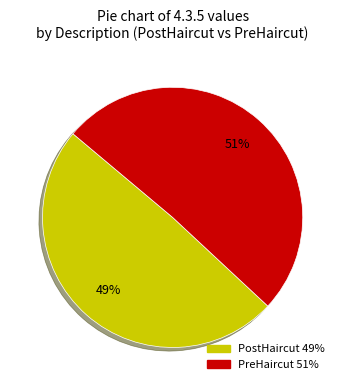

Is it true that PreHaircut is 51% of the pie?

True